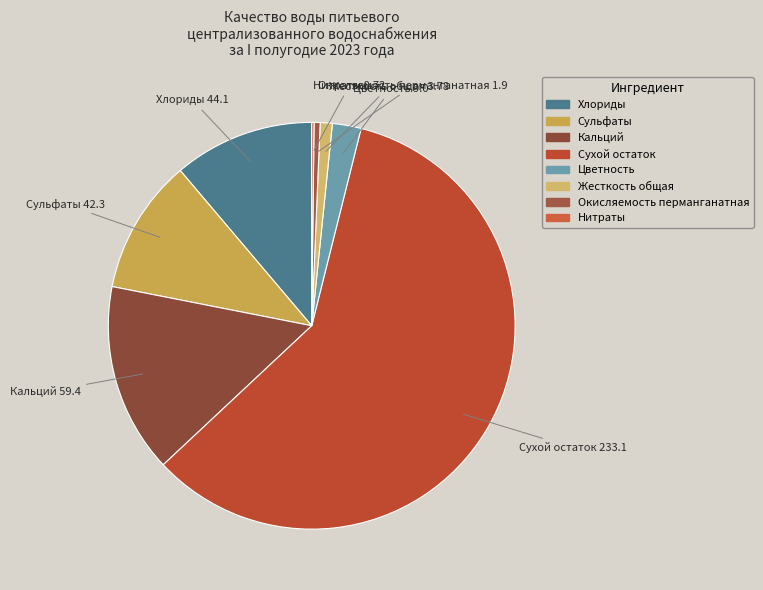

Approximately how many times larger is the value at Хлориды compared to Сухой остаток?

0.2